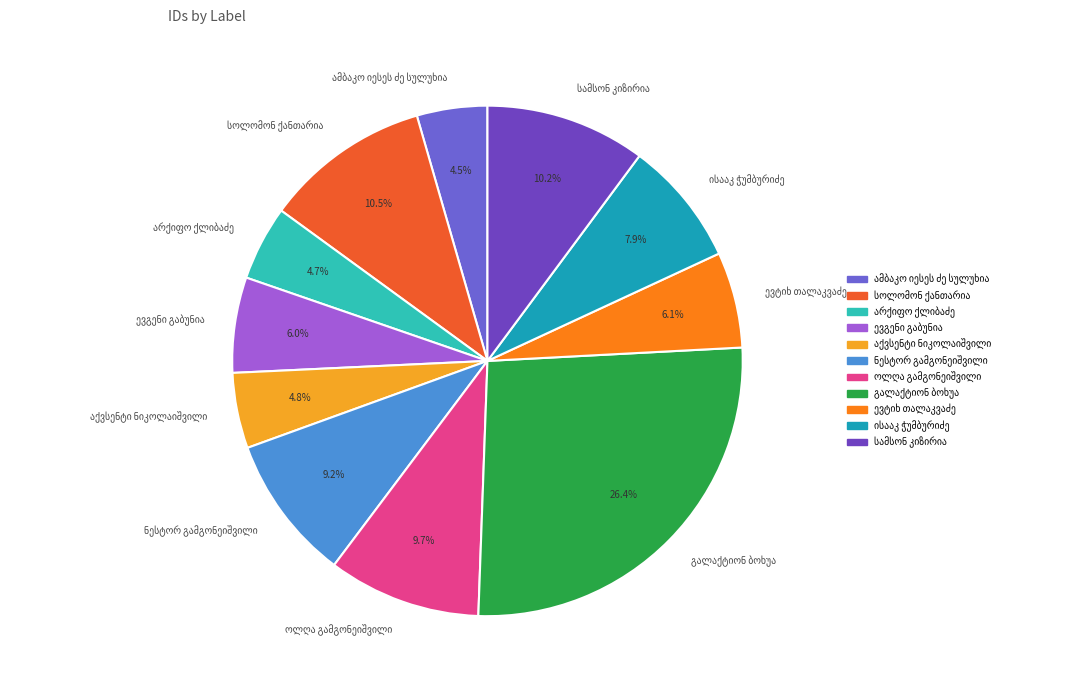

Does any single category account for the majority?

No